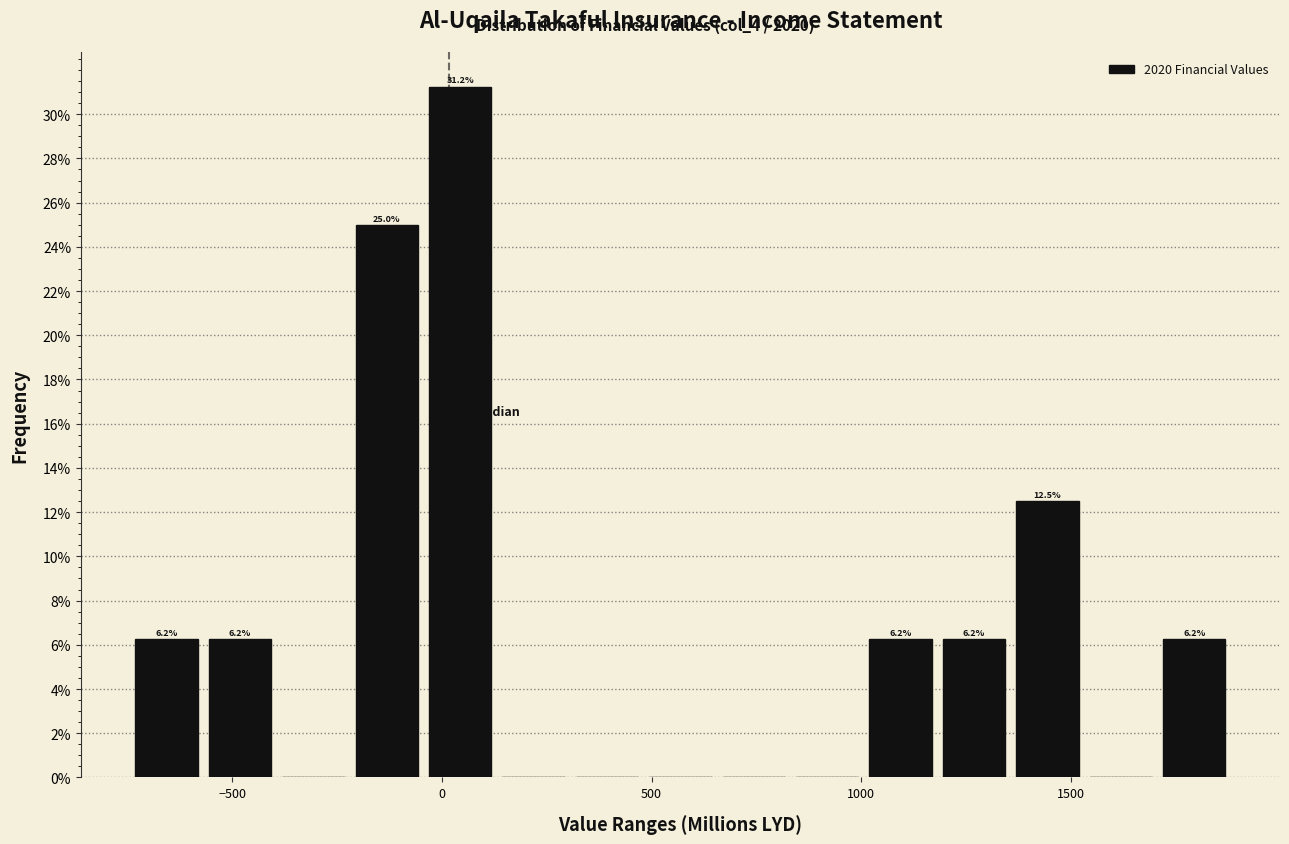

Read against the x-axis, roughly where is the centre of the tallest bar?

50